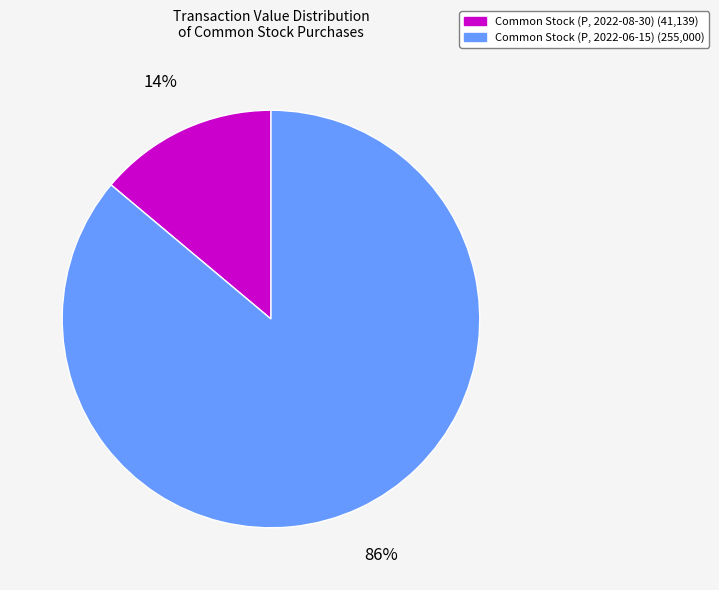

Which has a higher value, Common Stock (P, 2022-08-30) or Common Stock (P, 2022-06-15)?

Common Stock (P, 2022-06-15)